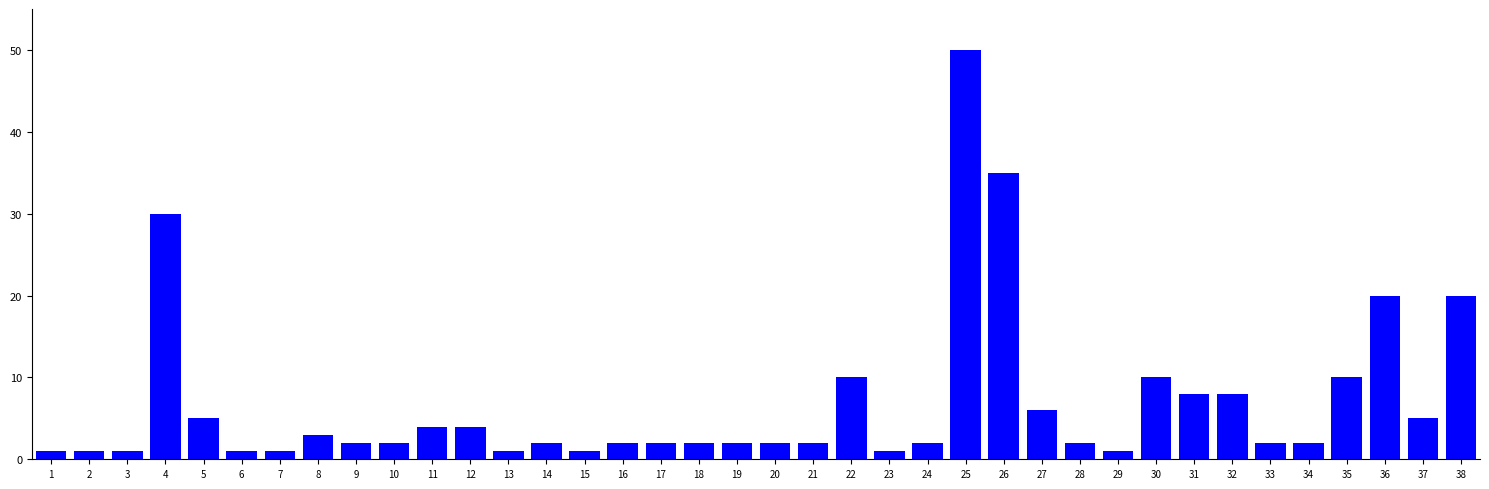

What is the greatest value displayed?

50